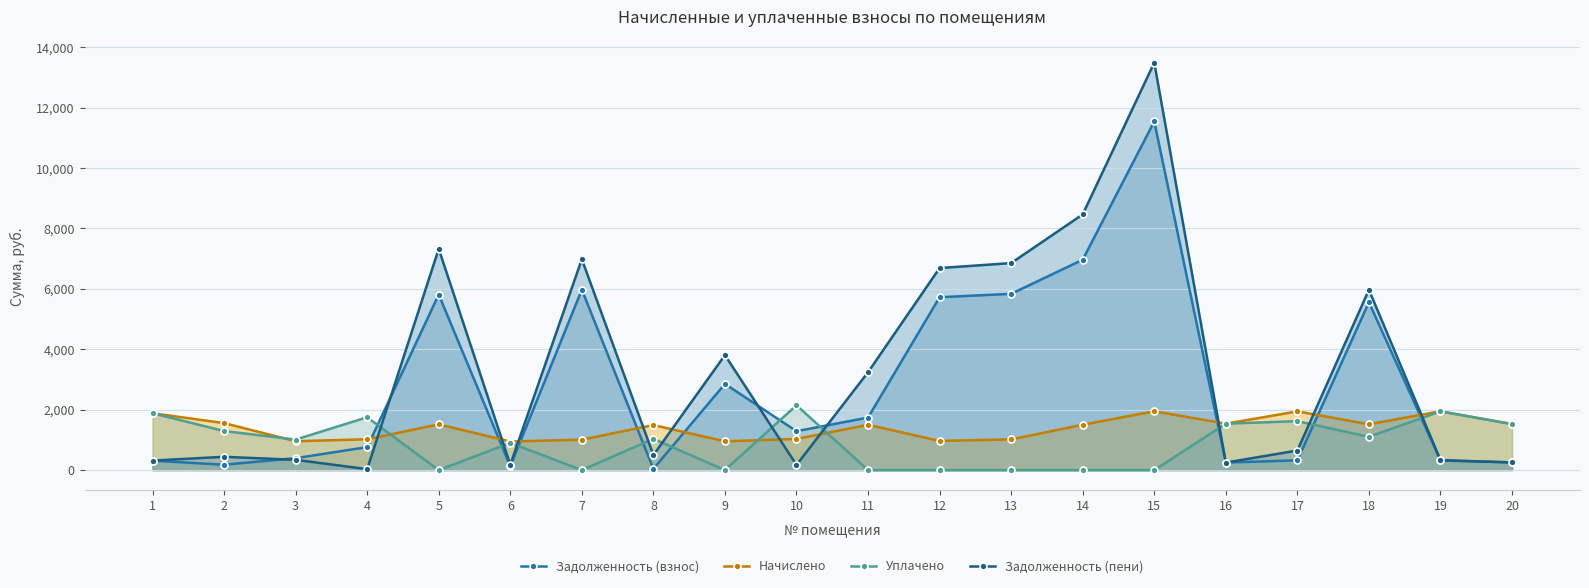

What is the value of the Начислено point at the 3rd from the left?

955.8